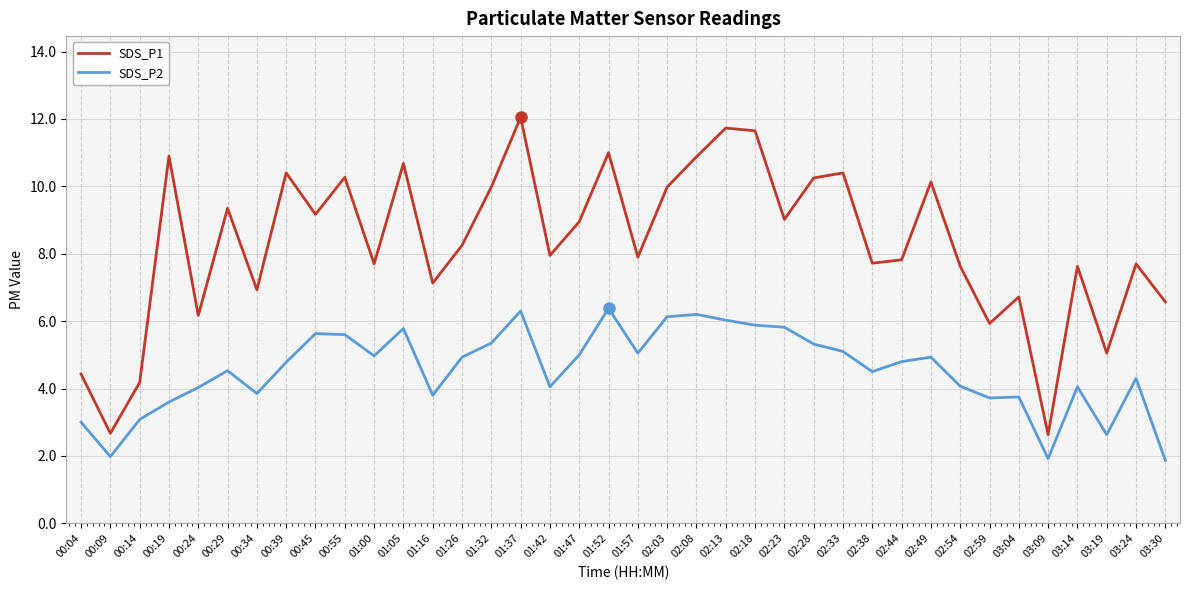

Which series has the widest spread of values?

SDS_P1